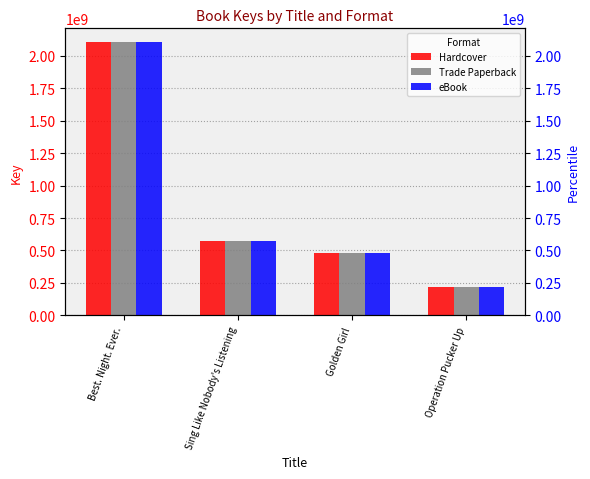

What is the total value across all series at Golden Girl?

1440717285